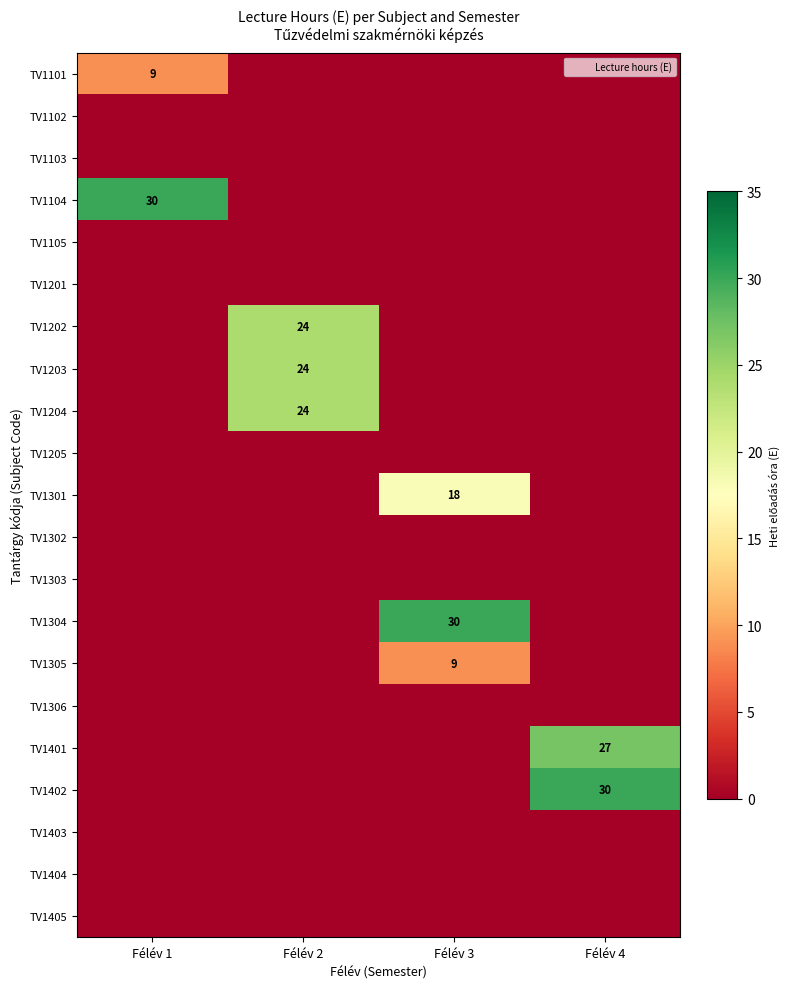

What is the highest value of the TV1203 series?

24